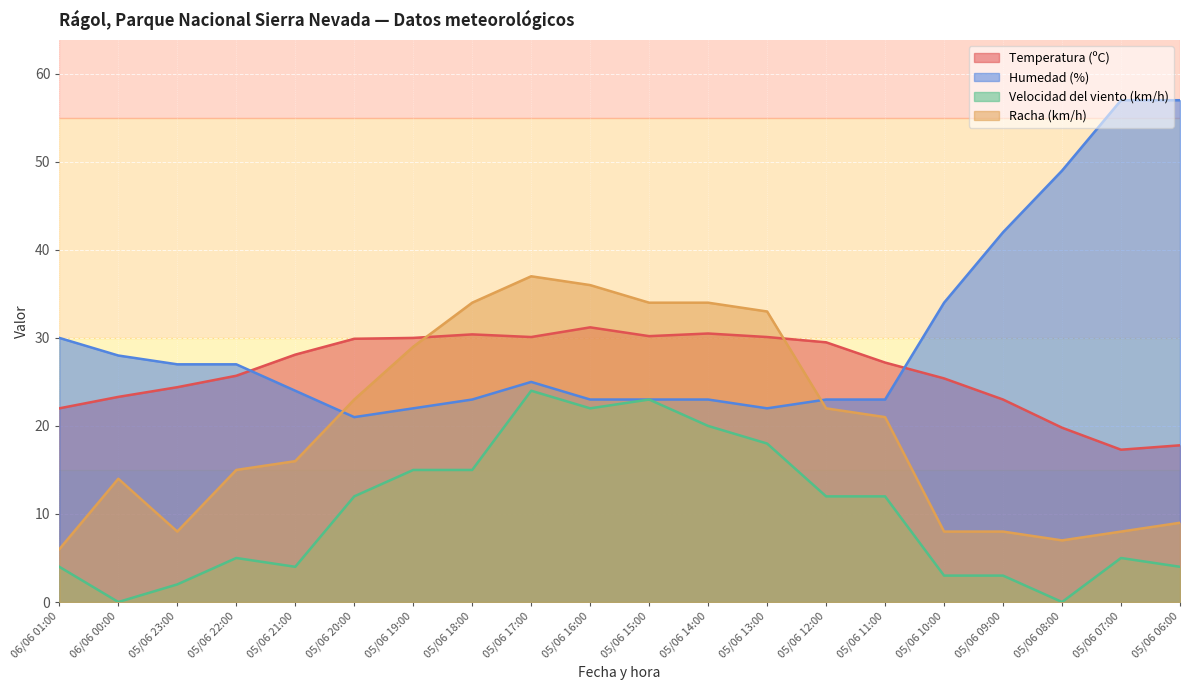

True or false: Humedad (%) and Racha (km/h) cross at least once.

True